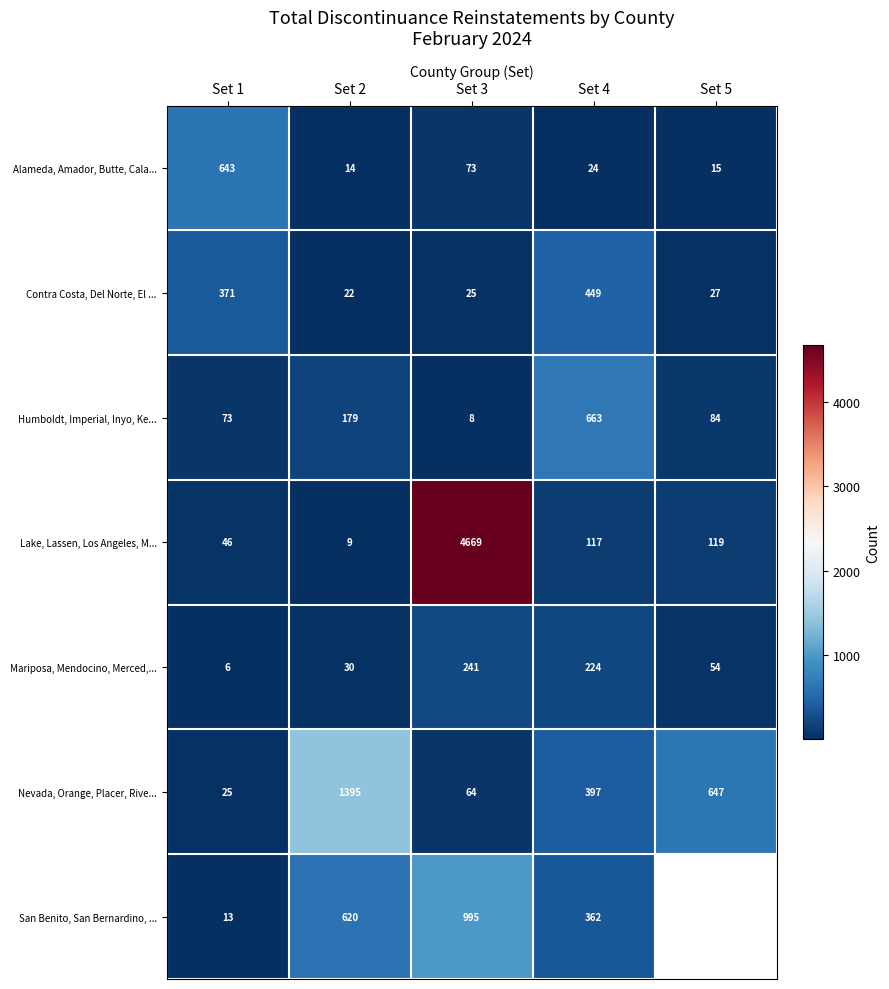

At which label is Lake, Lassen, Los Angeles, M... closest to 2339?

Set 5